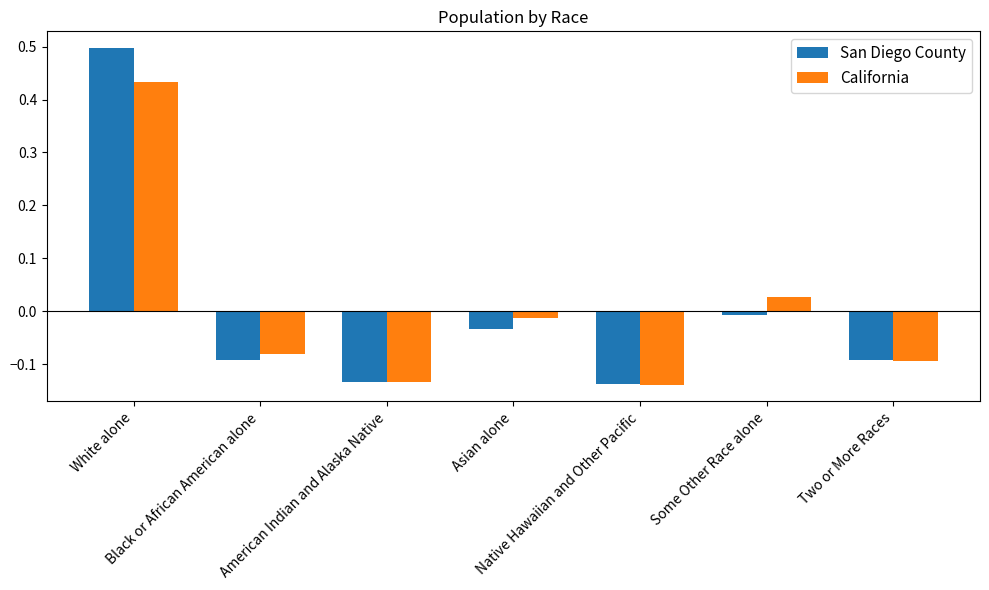

How many bars are there in each group?

2